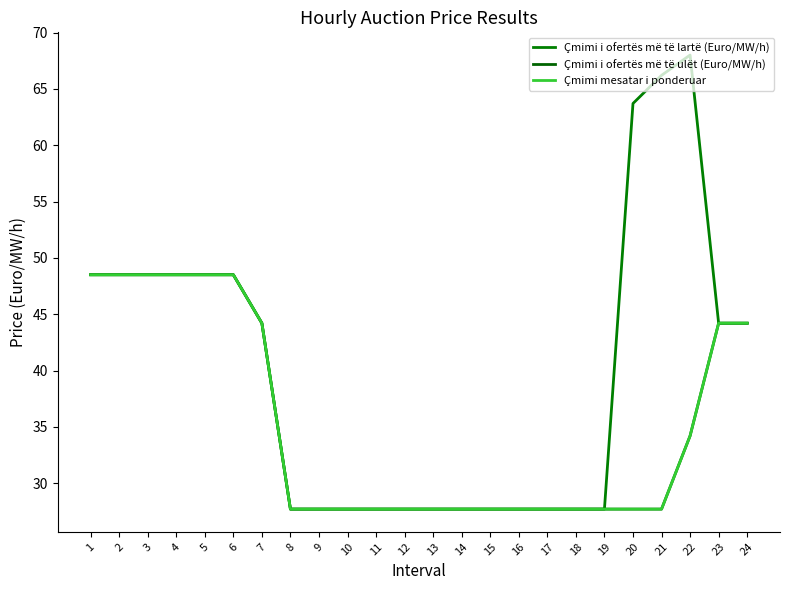

True or false: Çmimi i ofertës më të ulët (Euro/MW/h) and Çmimi i ofertës më të lartë (Euro/MW/h) cross at least once.

False